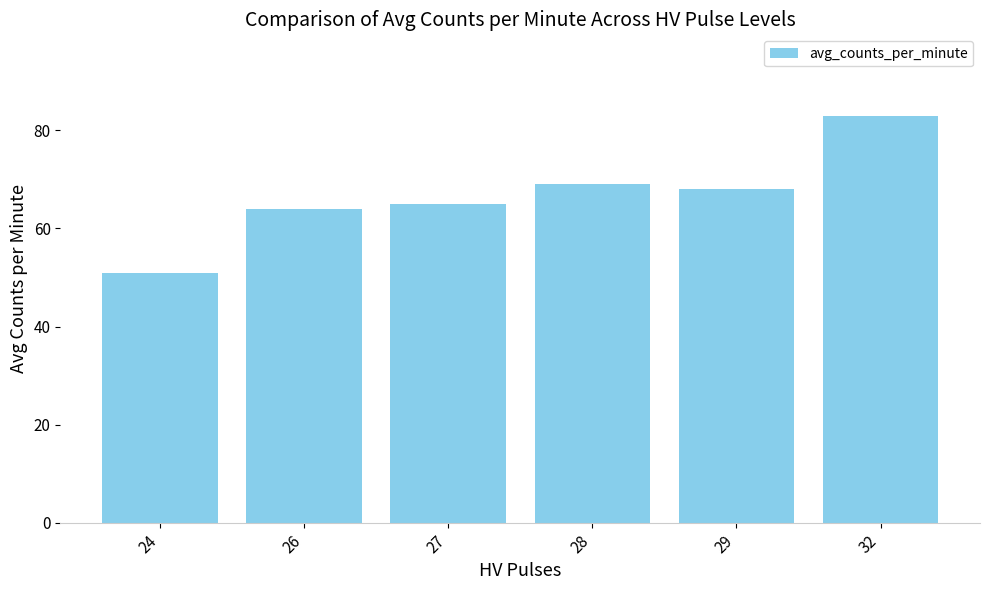

What is the difference between the values at 24 and 26?

13